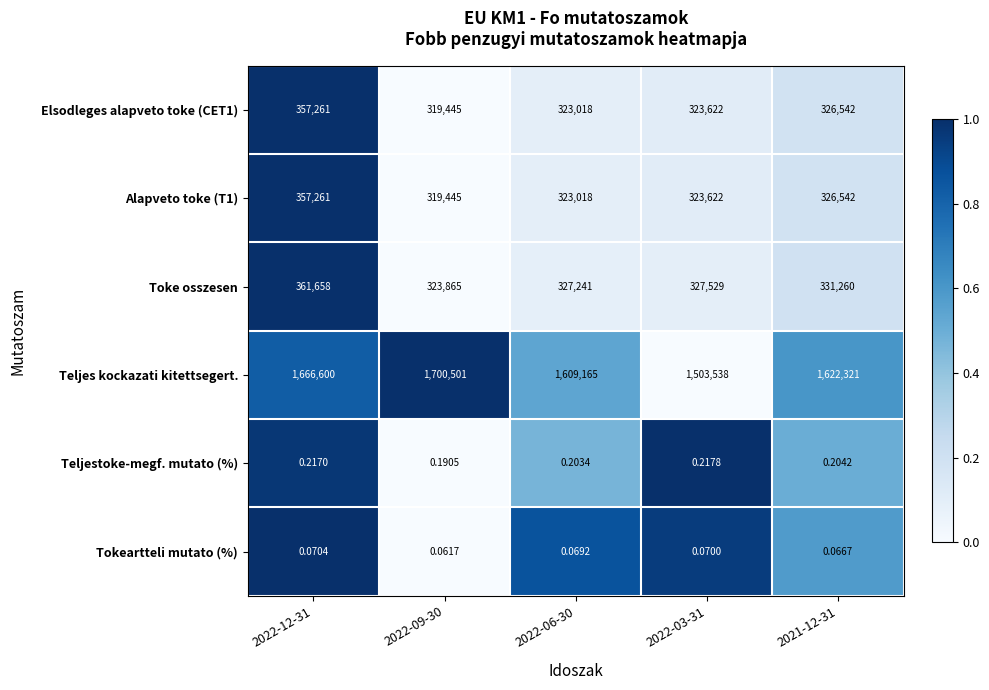

Which series has the largest range (max minus min)?

Teljes kockazati kitettsegert.